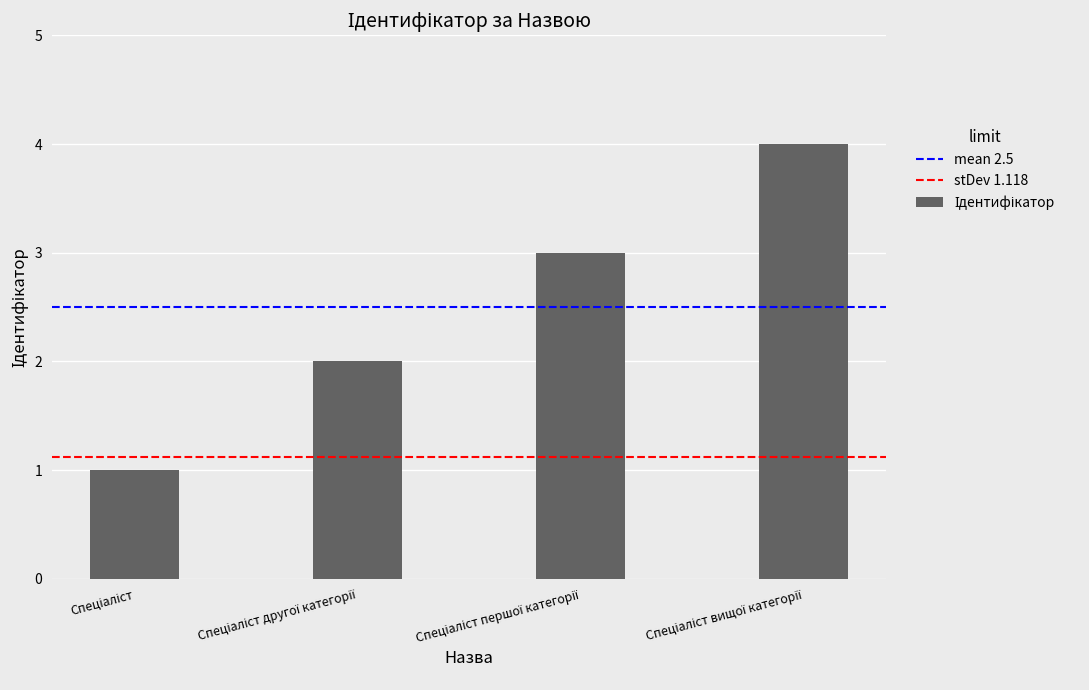

What is the maximum value shown in the chart?

4